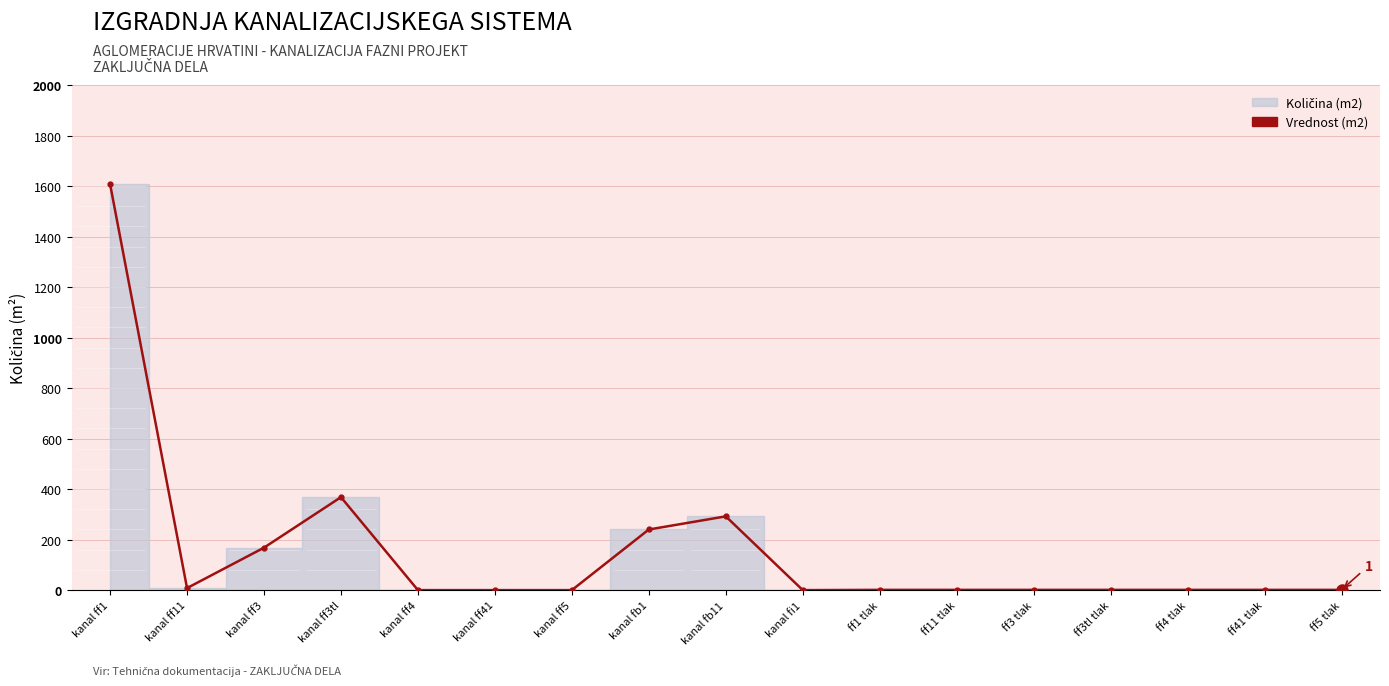

At which category does the data reach its first local valley?

kanal ff11